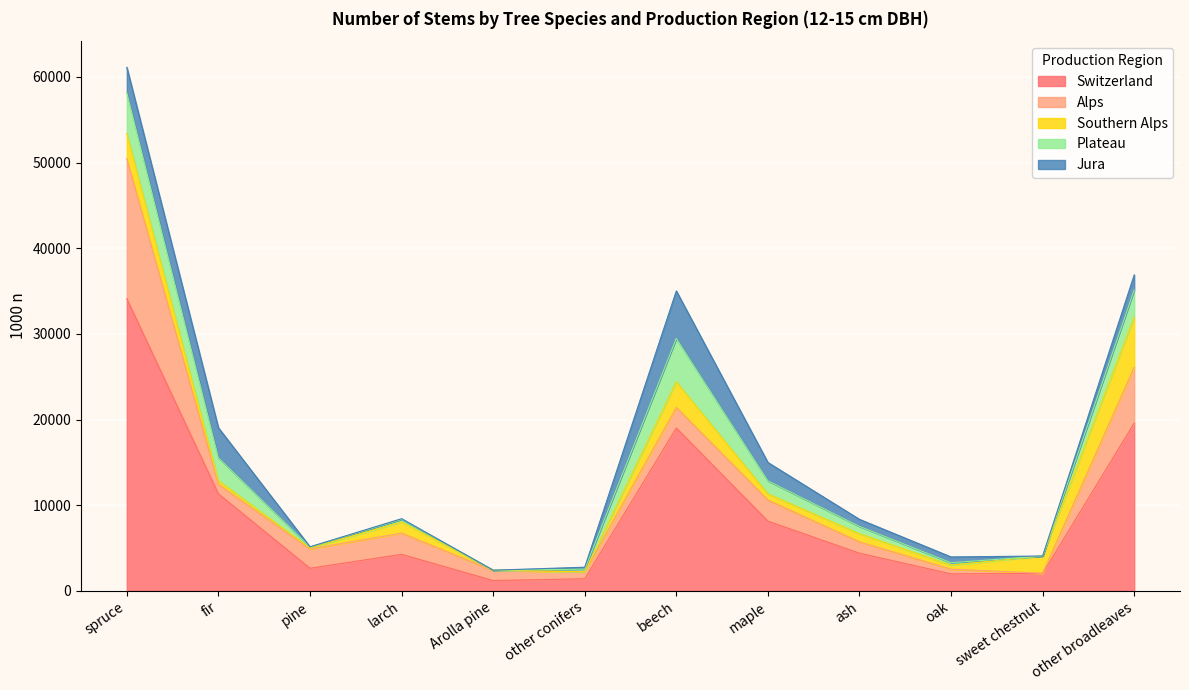

Where does the Southern Alps series first go above 949?

spruce